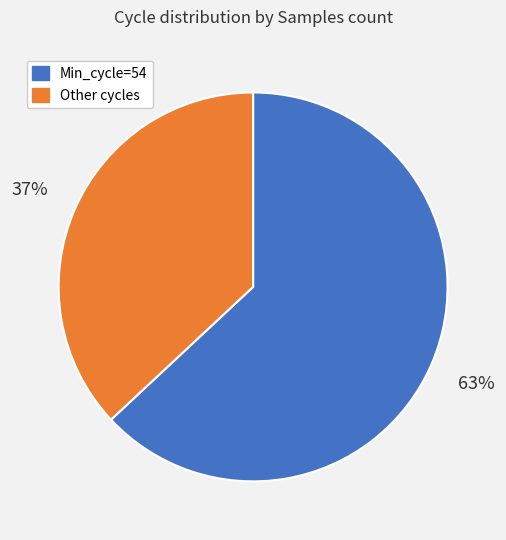

To the nearest percent, what is the average slice percentage?

50%